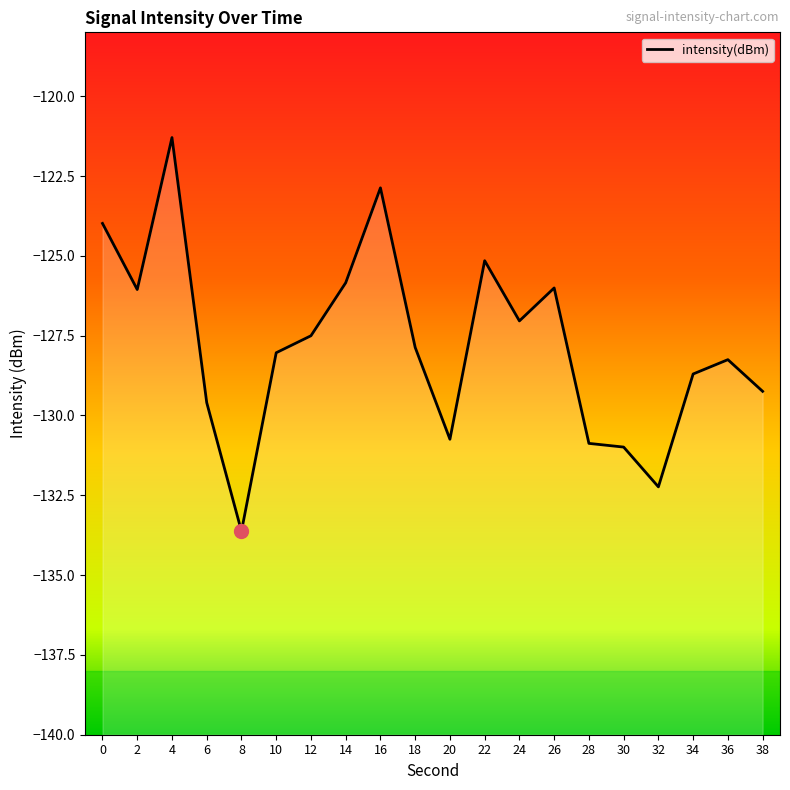

At which category does the chart reach its minimum across all series?

8